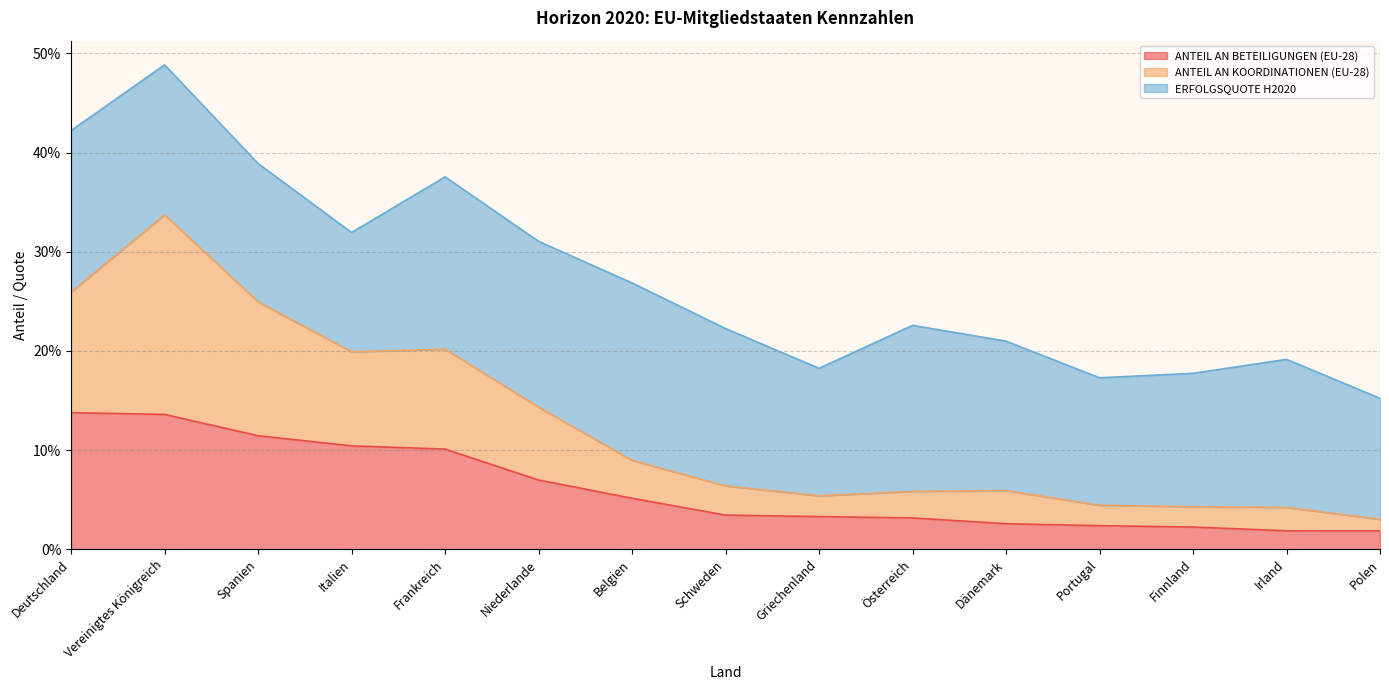

Which has a higher value, Griechenland or Vereinigtes Königreich?

Vereinigtes Königreich